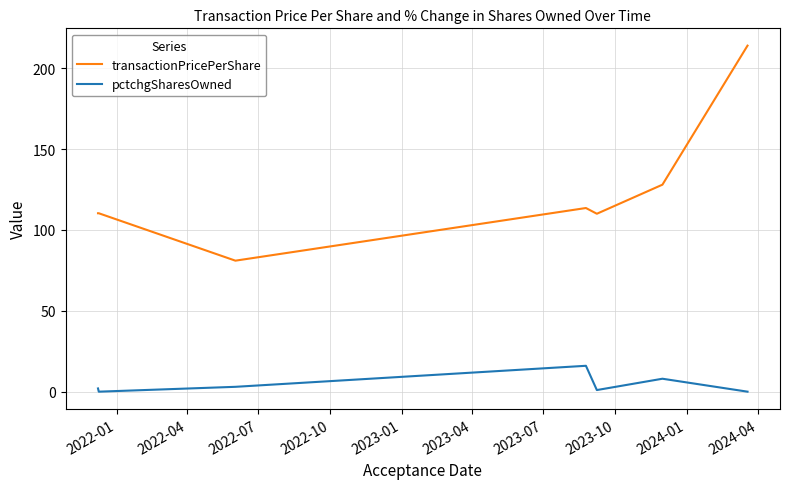

What is the lowest value of the transactionPricePerShare series?

81.0